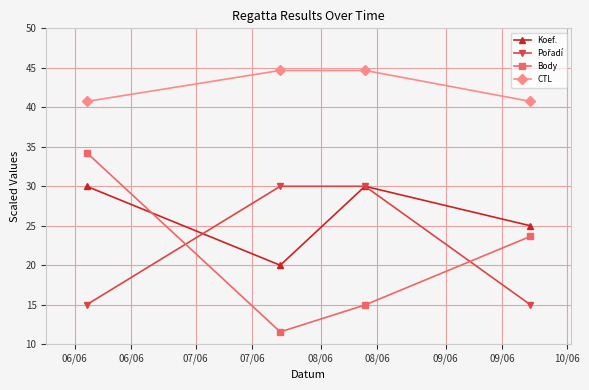

What is the maximum value for Koef.?

30.0